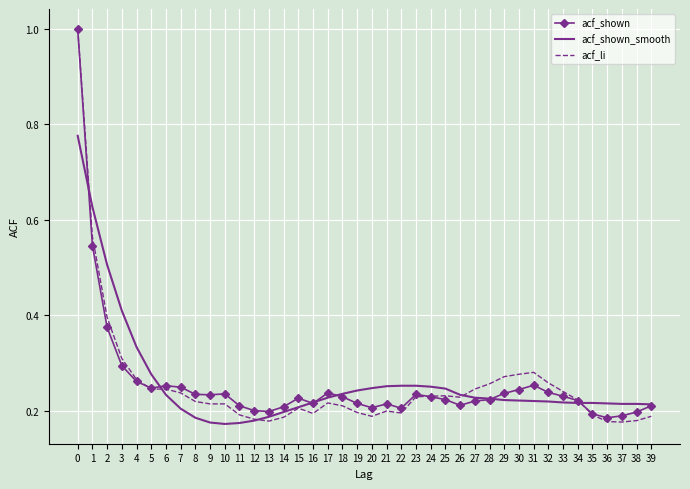

Which series has the widest spread of values?

acf_li